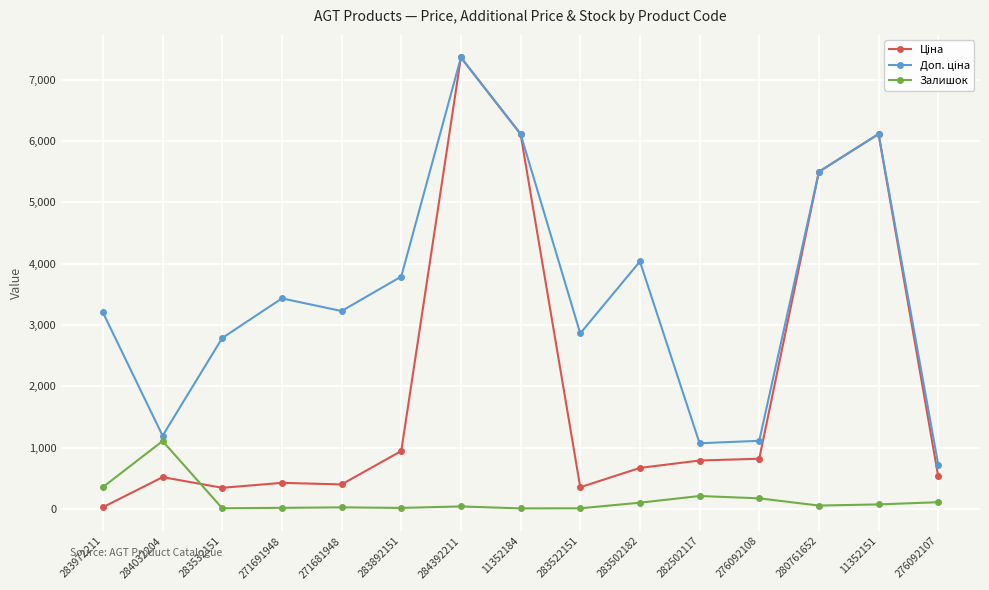

True or false: Залишок has a value of 78.0 at 11352151.

True